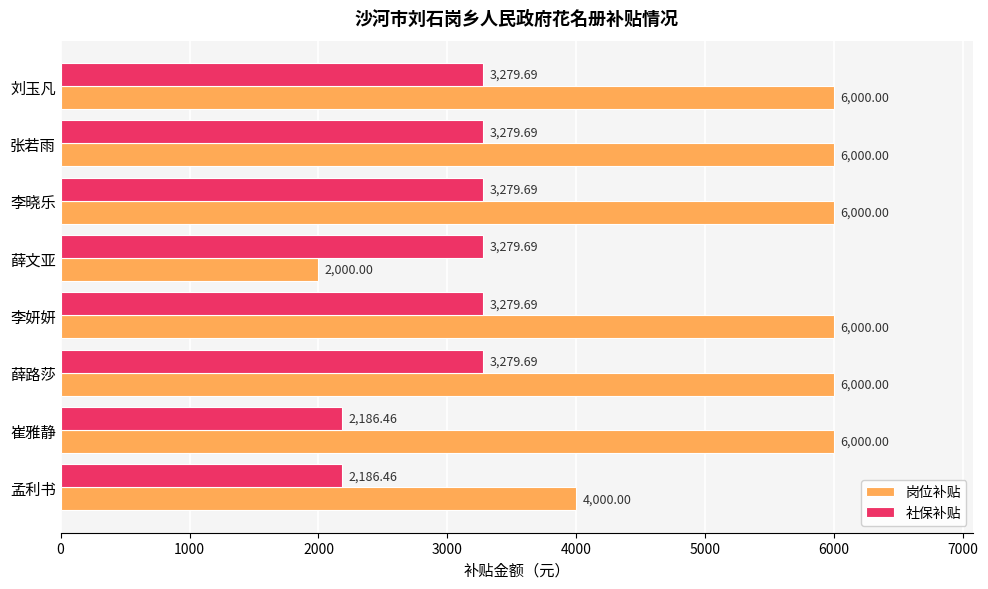

Where is 岗位补贴 nearest to the value 4000?

孟利书